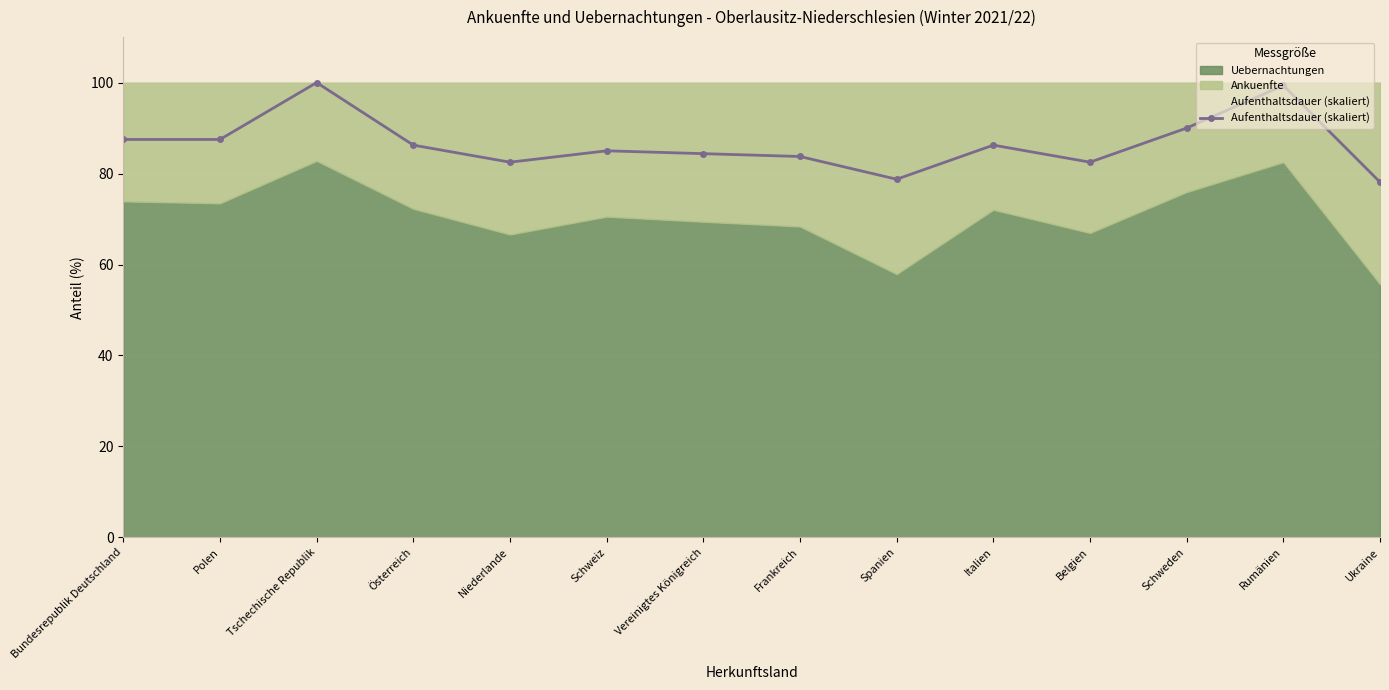

What position from the right is Frankreich?

7